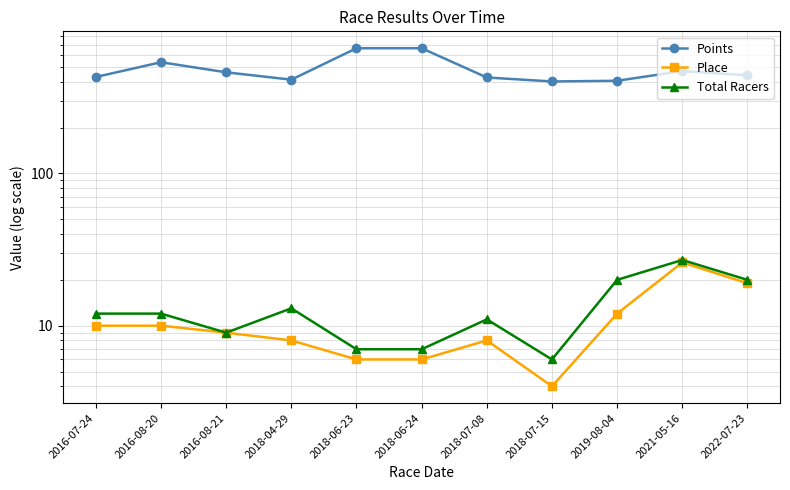

The value of Place at 2018-06-23 is 6.0. True or false?

True